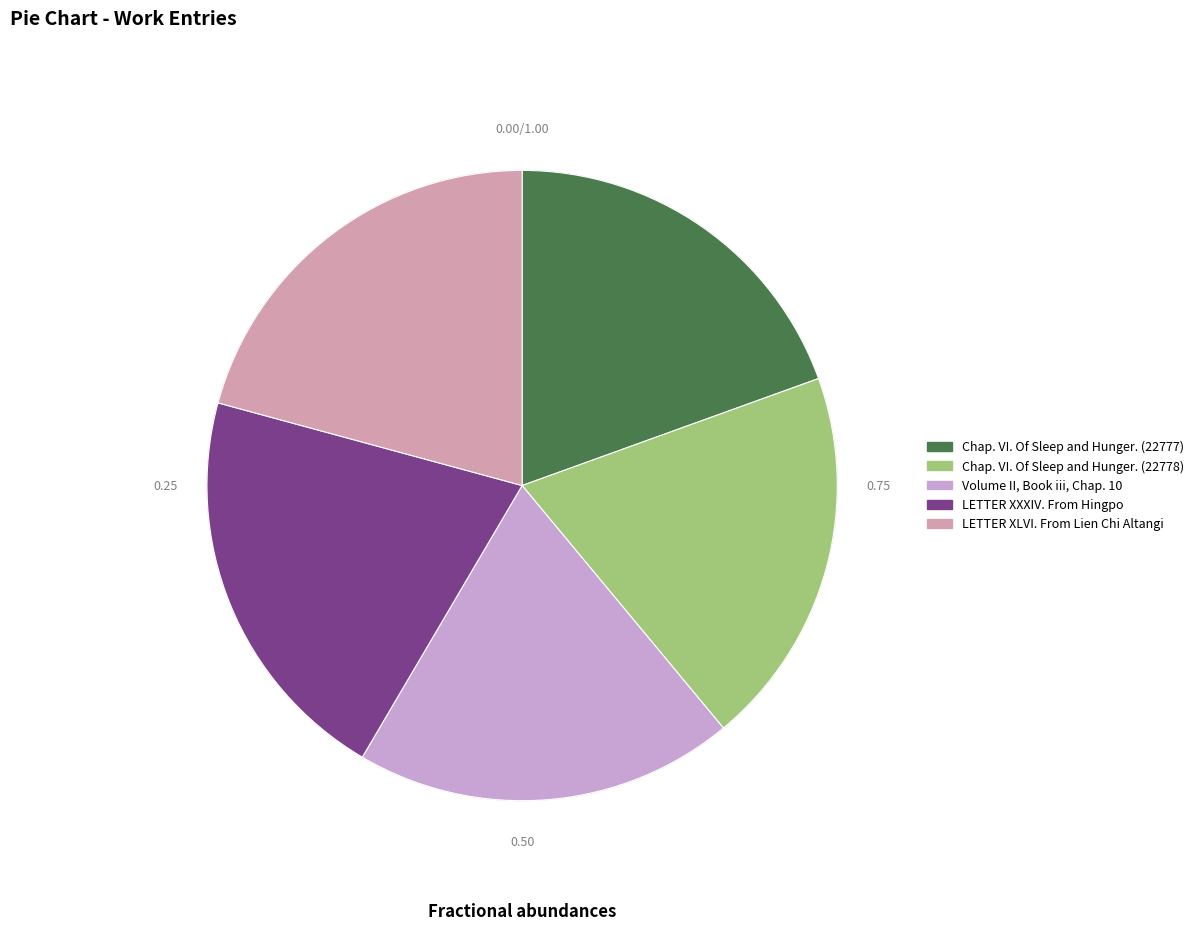

What is the ratio of the value at LETTER XXXIV. From Hingpo to the value at Chap. VI. Of Sleep and Hunger. (22777)?

1.1